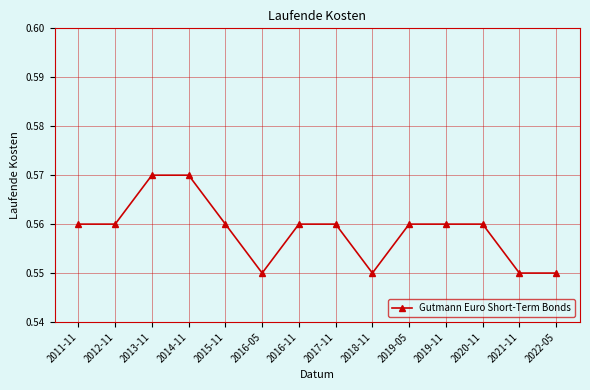

How many distinct data groups are displayed?

1